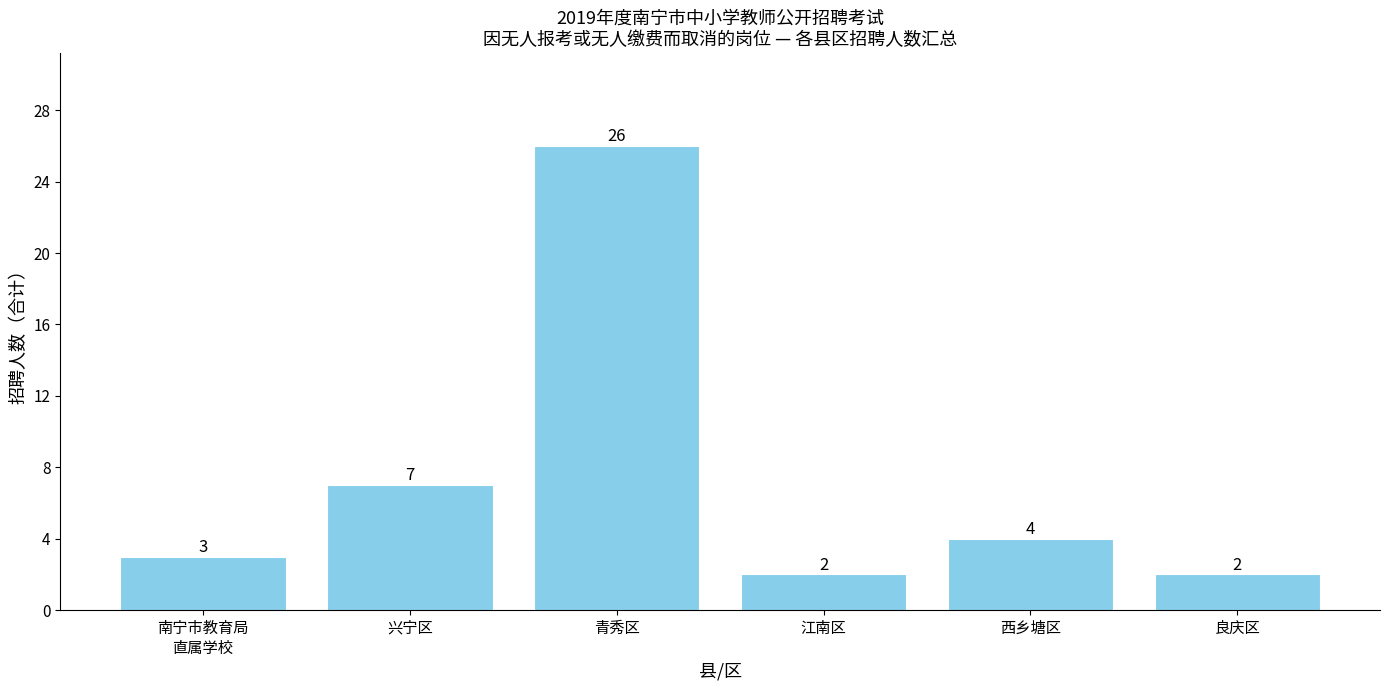

What is the difference between the second highest and minimum values?

5